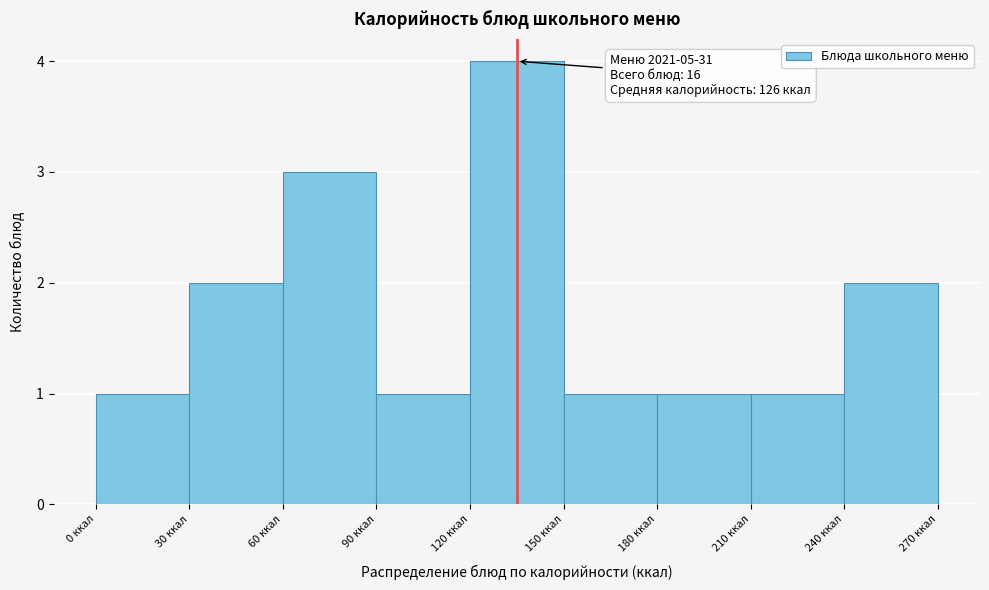

Which range on the x-axis has the tallest bar?

120 to 150